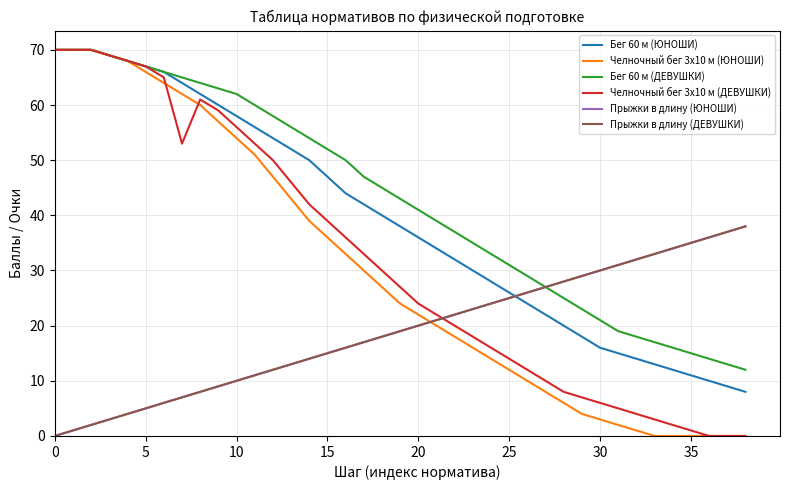

Reading right to left, what are all the values shown in this chart?

Бег 60 м (ЮНОШИ): 8	9	10	11	12	13	14	15	16	18	20	22	24	26	28	30	32	34	36	38	40	42	44	47	50	52	54	56	58	60	62	64	66	67	68	69	70	70	70
Челночный бег 3x10 м (ЮНОШИ): 0	0	0	0	0	0	1	2	3	4	6	8	10	12	14	16	18	20	22	24	27	30	33	36	39	43	47	51	54	57	60	62	64	66	68	69	70	70	70
Бег 60 м (ДЕВУШКИ): 12	13	14	15	16	17	18	19	21	23	25	27	29	31	33	35	37	39	41	43	45	47	50	52	54	56	58	60	62	63	64	65	66	67	68	69	70	70	70
Челночный бег 3x10 м (ДЕВУШКИ): 0	0	0	1	2	3	4	5	6	7	8	10	12	14	16	18	20	22	24	27	30	33	36	39	42	46	50	53	56	59	61	53	65	67	68	69	70	70	70
Прыжки в длину (ЮНОШИ): 38	37	36	35	34	33	32	31	30	29	28	27	26	25	24	23	22	21	20	19	18	17	16	15	14	13	12	11	10	9	8	7	6	5	4	3	2	1	0
Прыжки в длину (ДЕВУШКИ): 38	37	36	35	34	33	32	31	30	29	28	27	26	25	24	23	22	21	20	19	18	17	16	15	14	13	12	11	10	9	8	7	6	5	4	3	2	1	0